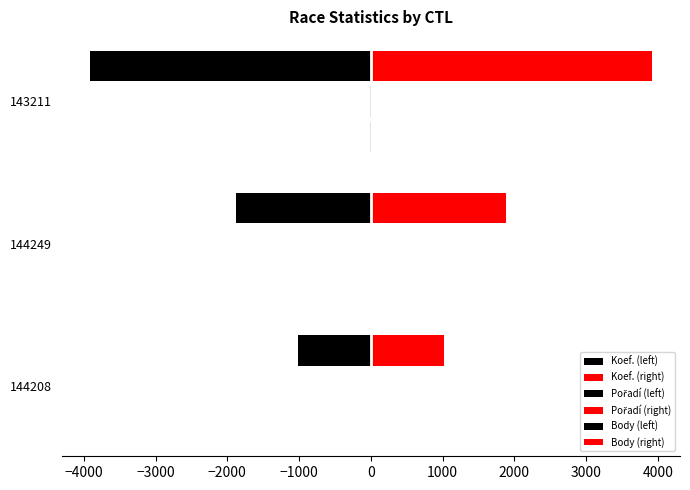

How many data points does each series have?

3